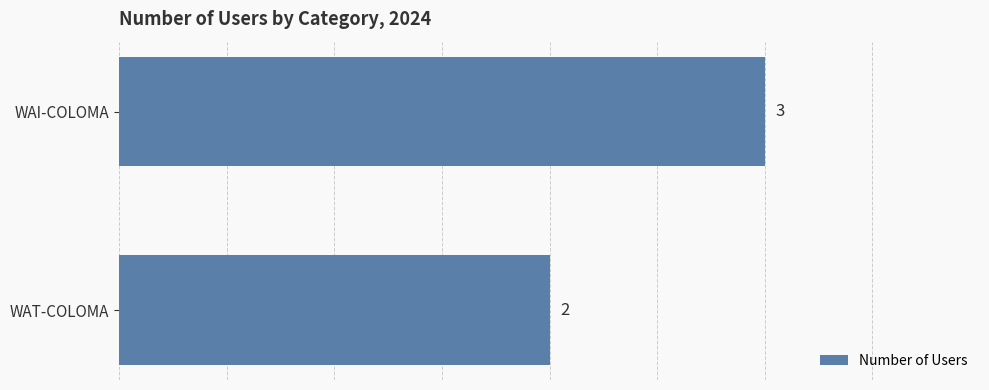

What value does the data have at WAI-COLOMA?

3